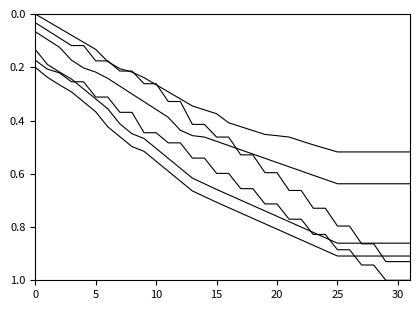

Does the chart display data point markers on the line(s)?

No